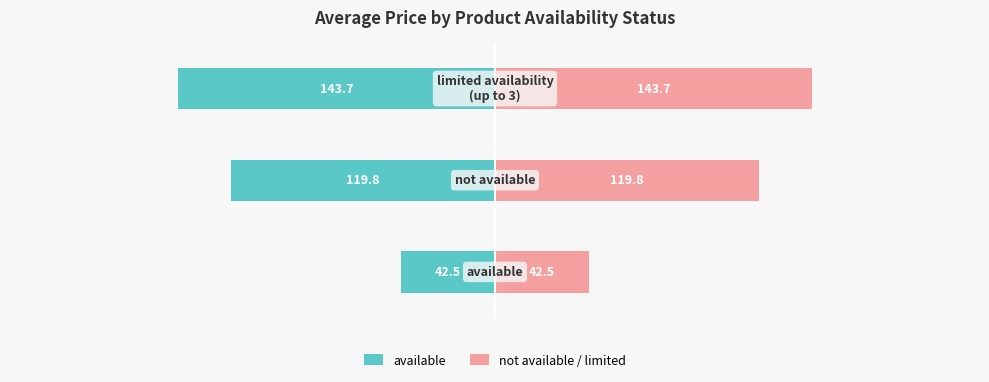

Is it true that available equals -57.1 at 1?

False